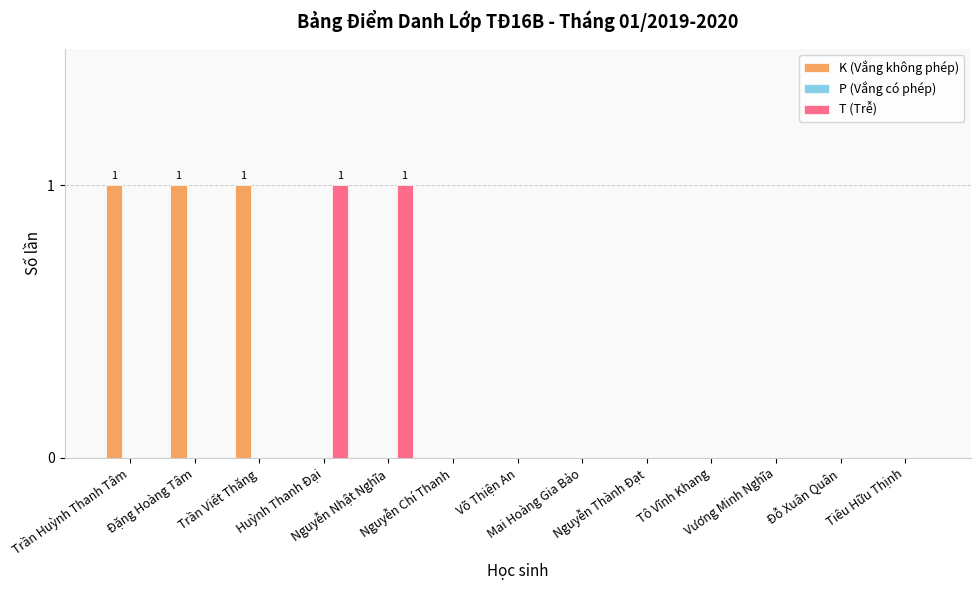

What is the sum of all K (Vắng không phép) values?

3